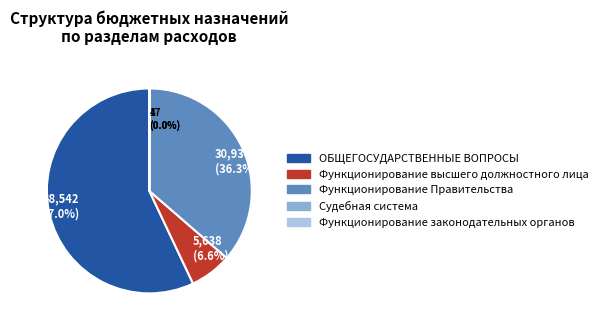

Combined, do Функционирование Правительства and ОБЩЕГОСУДАРСТВЕННЫЕ ВОПРОСЫ account for over 50%?

Yes